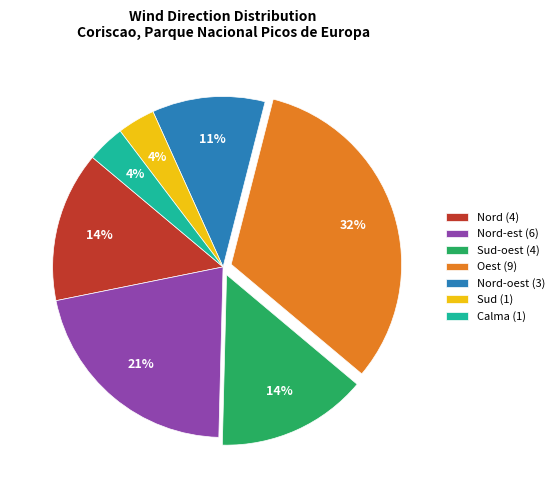

Is the sum of Sud (1) and Sud-oest (4) greater than half?

No